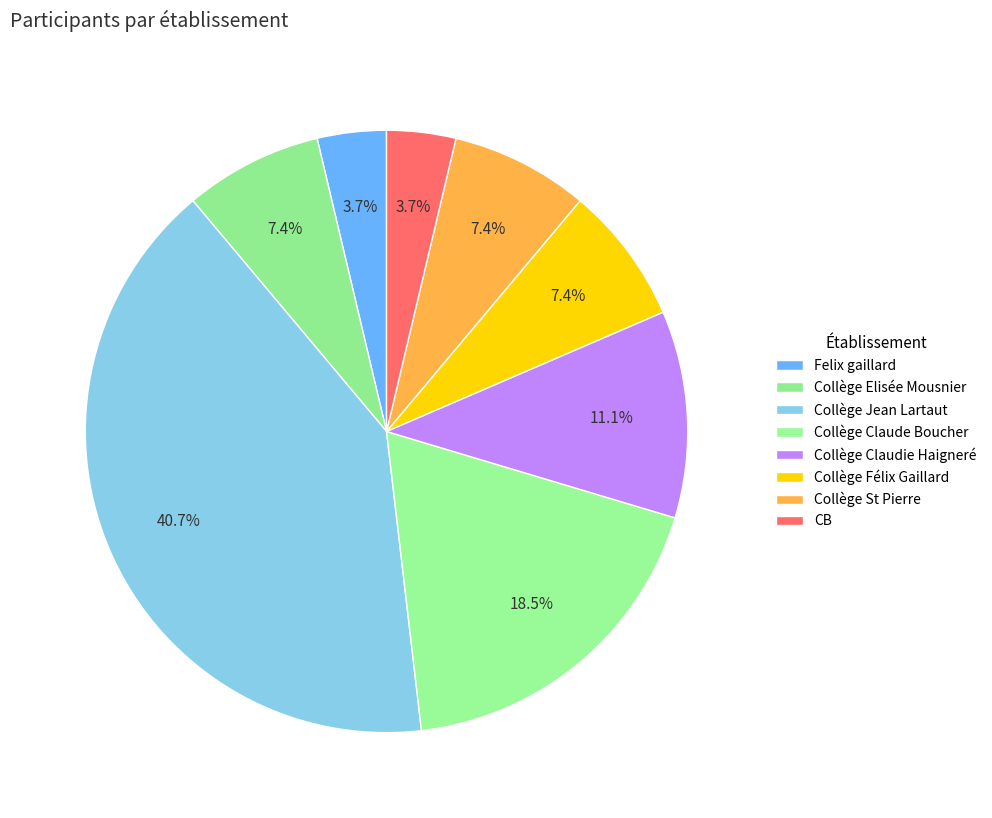

To the nearest percent, what is the difference between the largest and smallest slice percentages?

37%